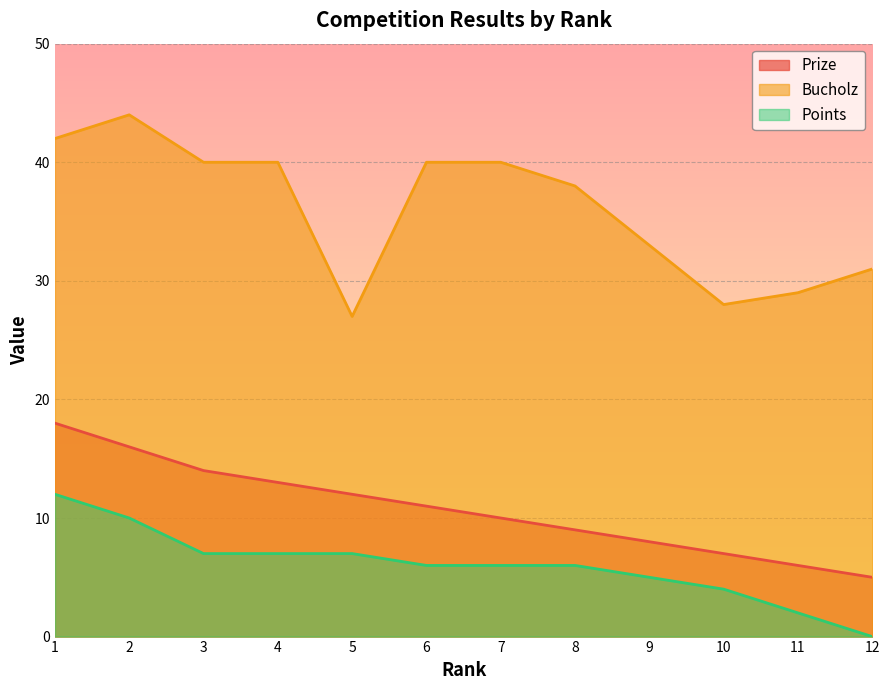

In Bucholz, how many points are lower than both neighbors (excluding endpoints)?

2